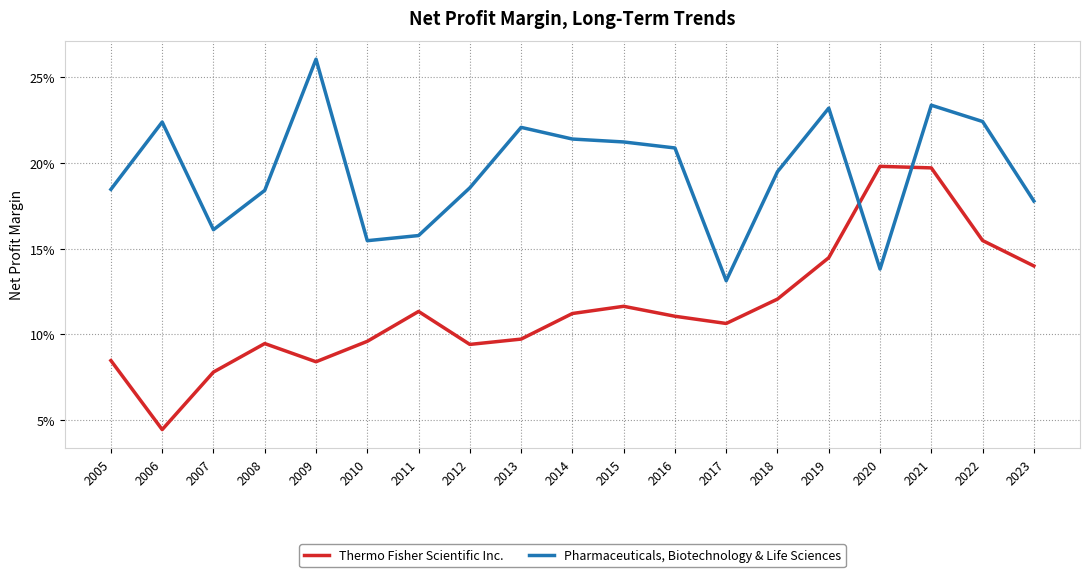

Which series has the widest spread of values?

Thermo Fisher Scientific Inc.